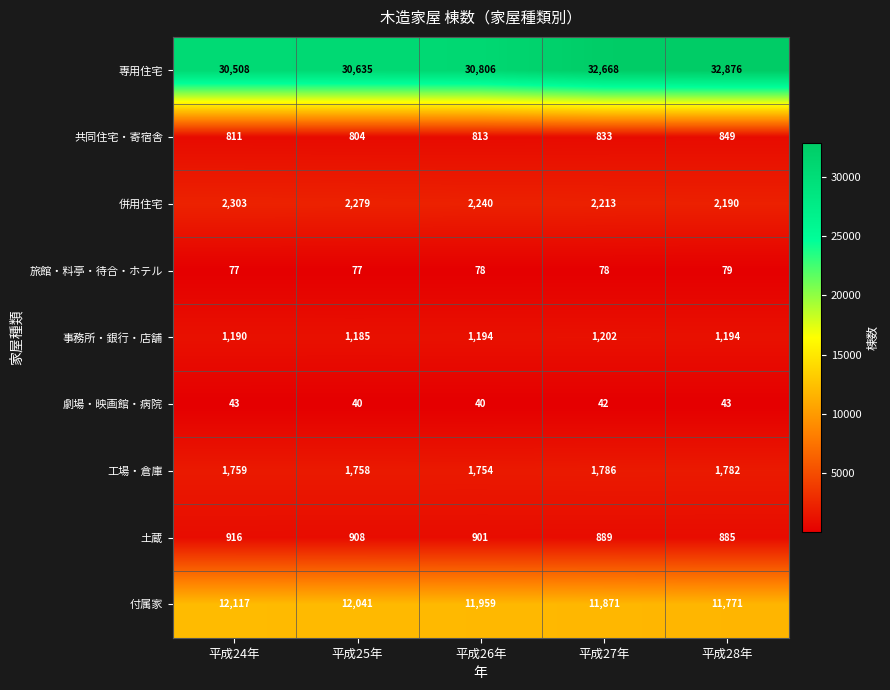

Which series has the widest spread of values?

専用住宅